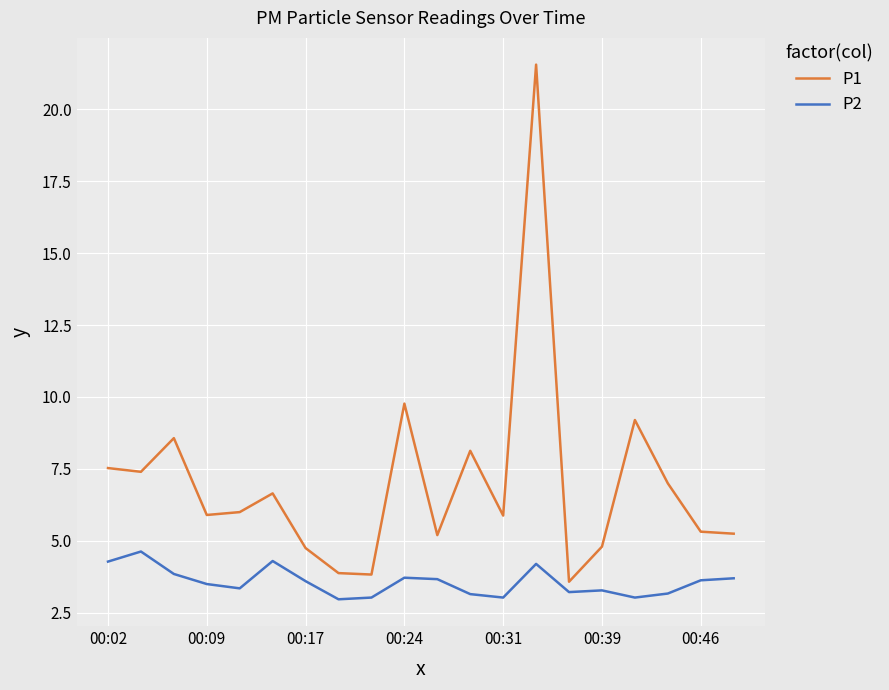

What are all the series names shown in the legend?

P1, P2